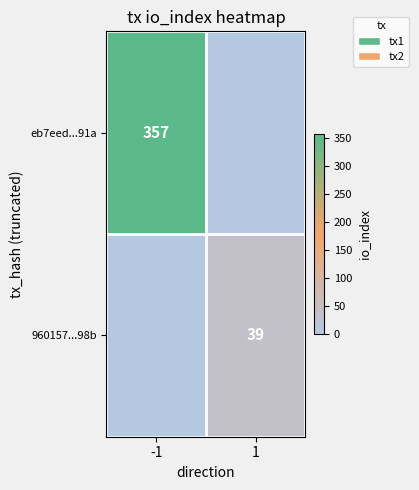

Is the value of eb7eed...91a at -1 greater than the value of 960157...98b at 1?

Yes